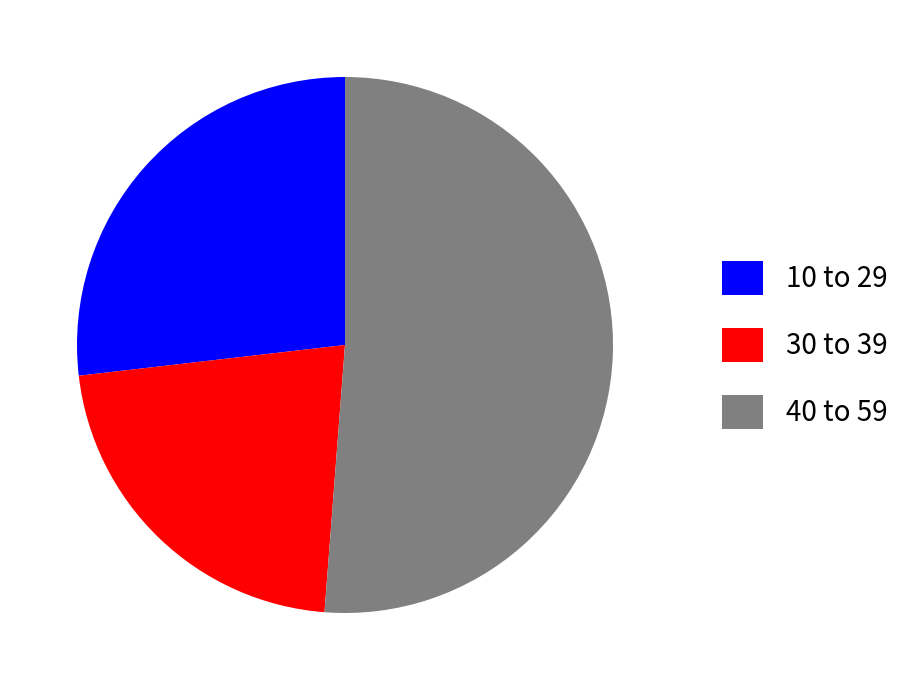

Rank the categories by value from lowest to highest.

30 to 39, 10 to 29, 40 to 59